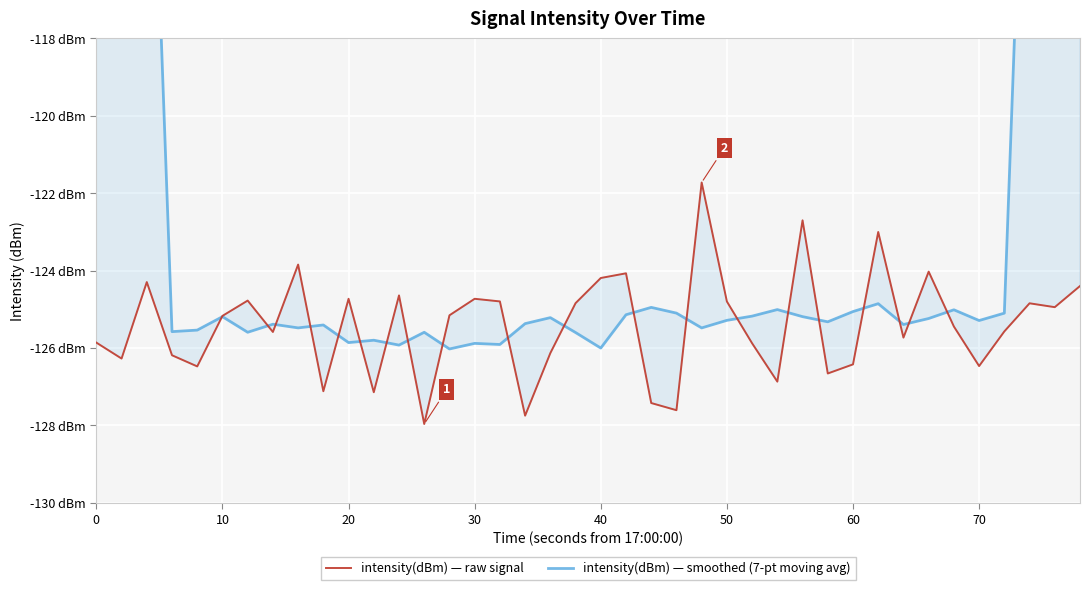

Count the number of data series in this chart.

2